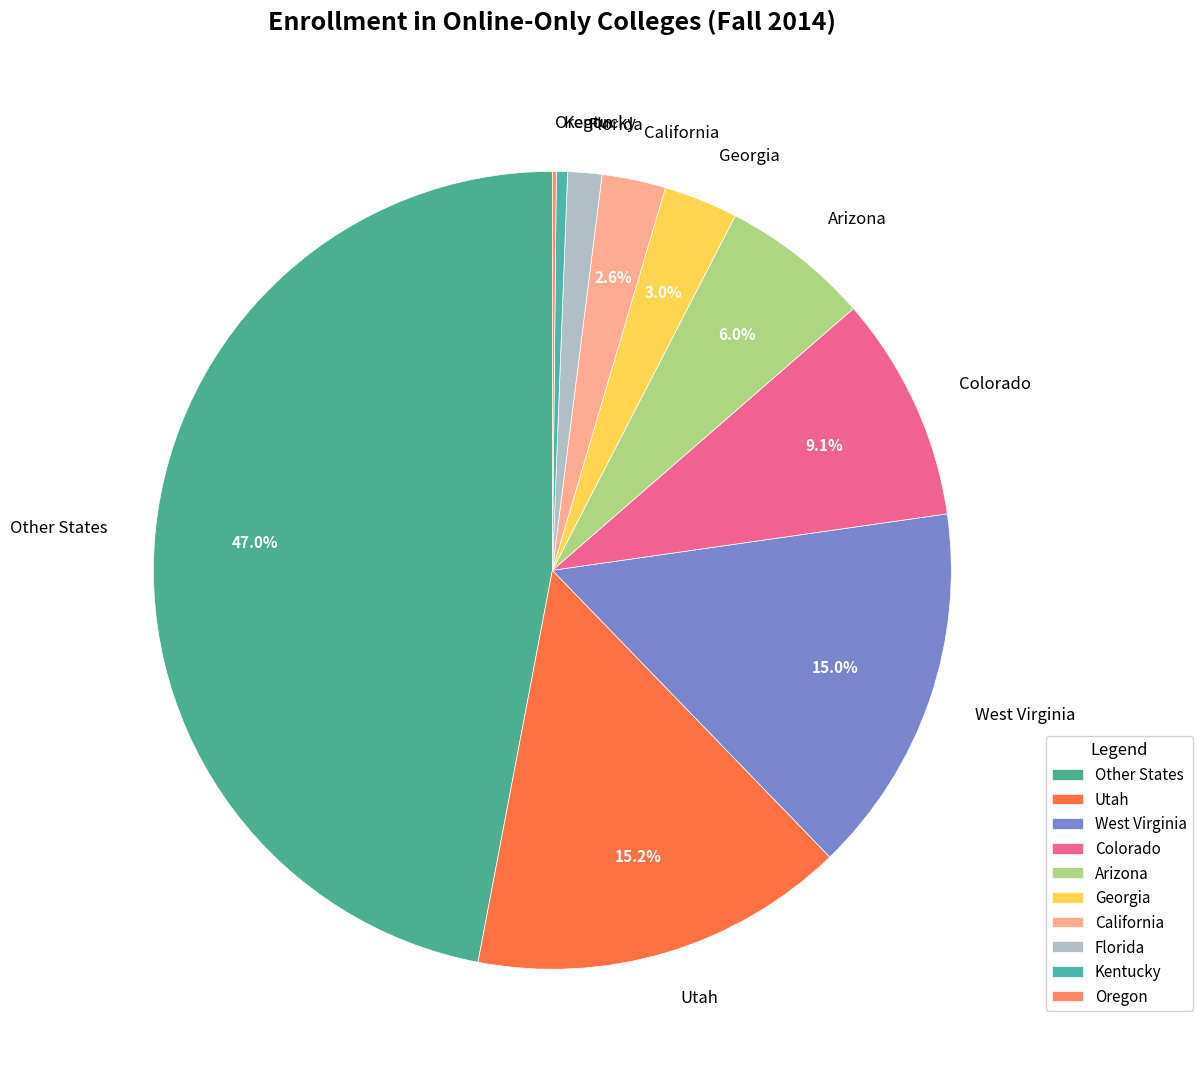

Combined, what portion of the pie is Arizona and Utah?

21.2%